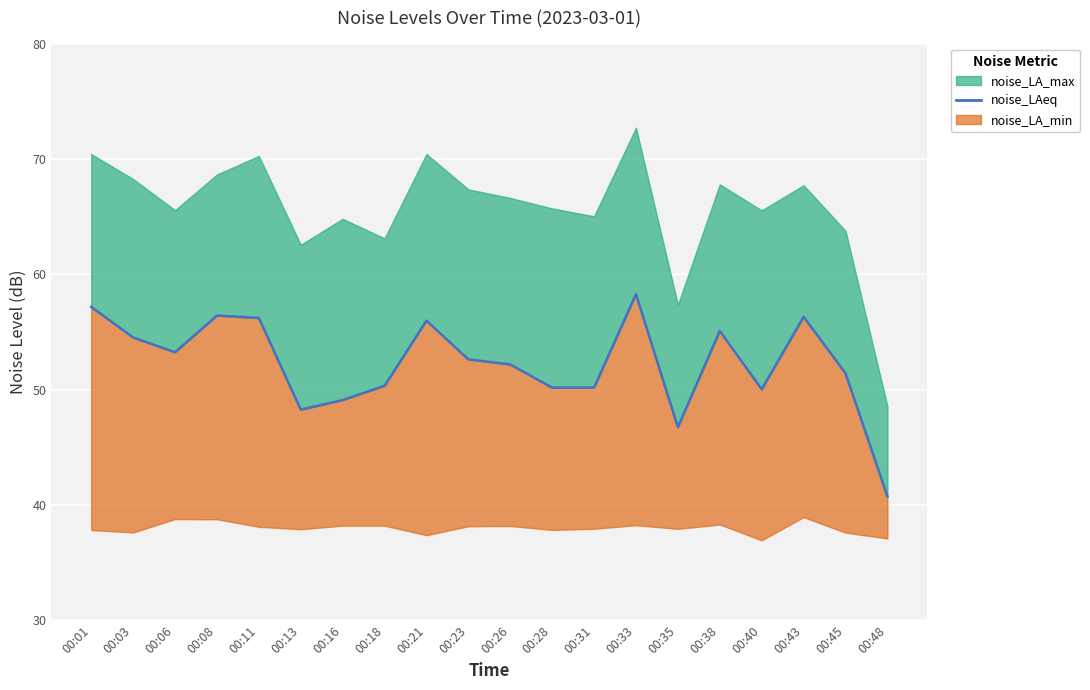

Rank the categories by value from highest to lowest.

00:33, 00:01, 00:08, 00:43, 00:11, 00:21, 00:38, 00:03, 00:06, 00:23, 00:26, 00:45, 00:18, 00:31, 00:28, 00:40, 00:16, 00:13, 00:35, 00:48